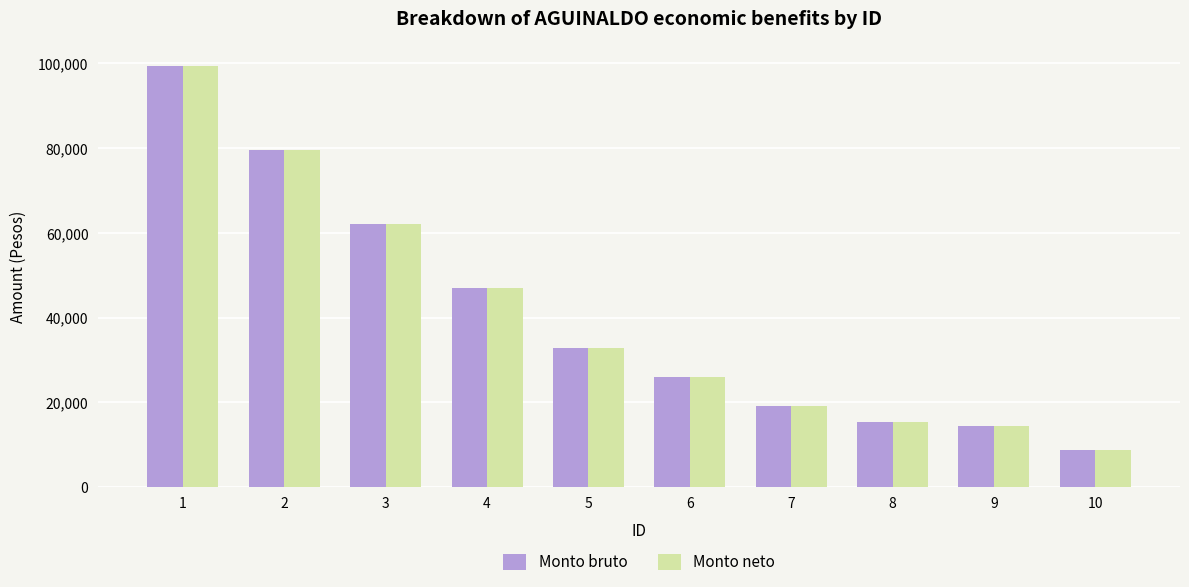

What is the maximum value for Monto bruto?

99309.0